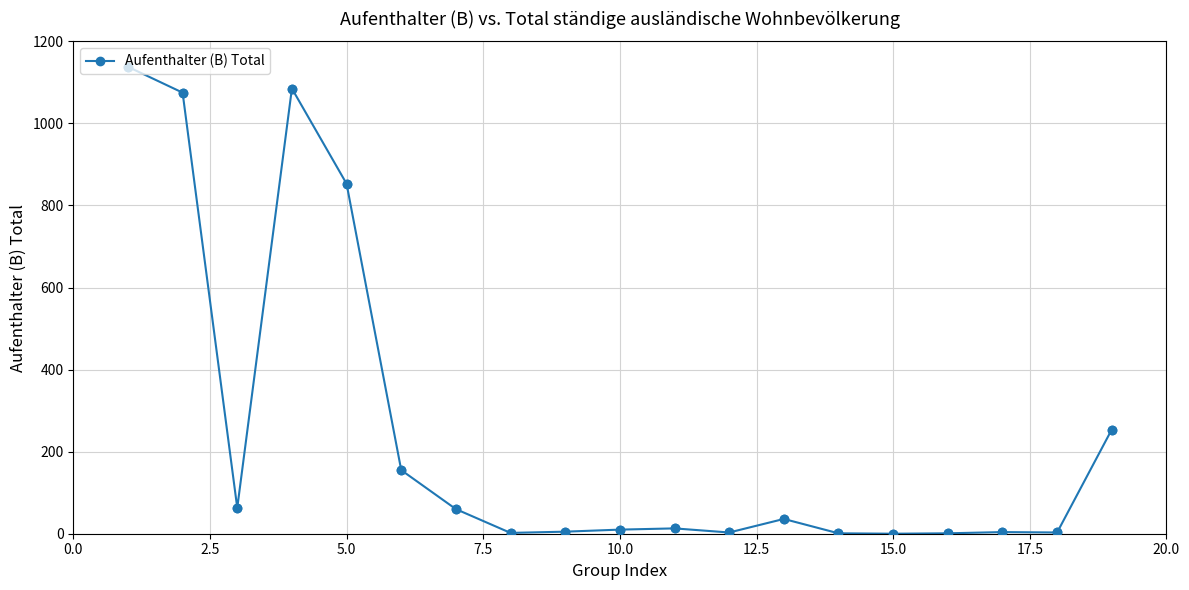

What is the average value?

251